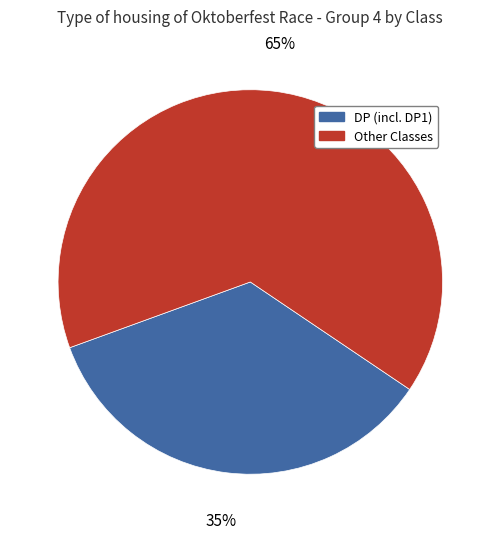

Is there a majority slice in this chart?

Yes